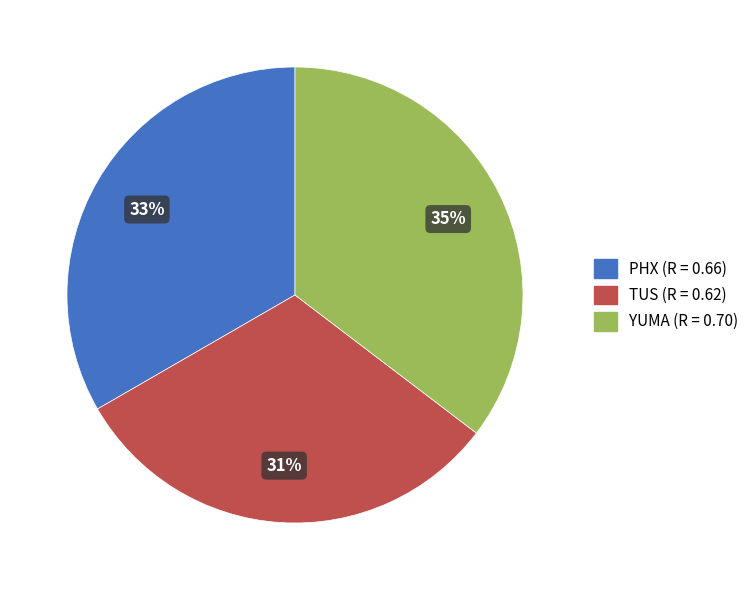

Combined, do PHX (R = 0.66) and TUS (R = 0.62) account for over 50%?

Yes